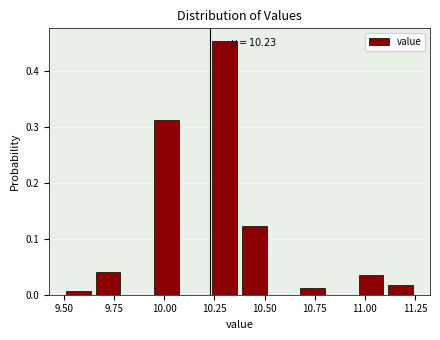

Around what value on the x-axis is the tallest bar? Give the approximate position of its centre, as read against the axis.

10.30